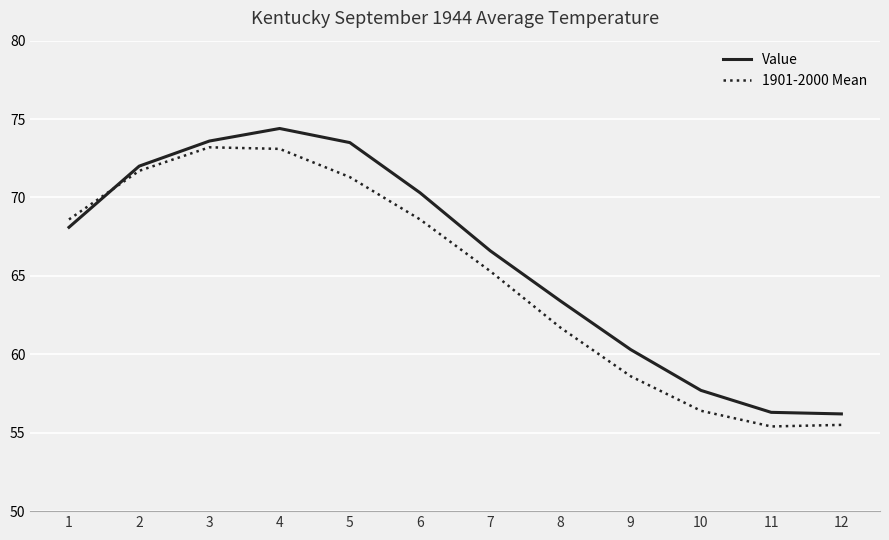

Rank the series at 12 from lowest to highest value.

1901-2000 Mean, Value